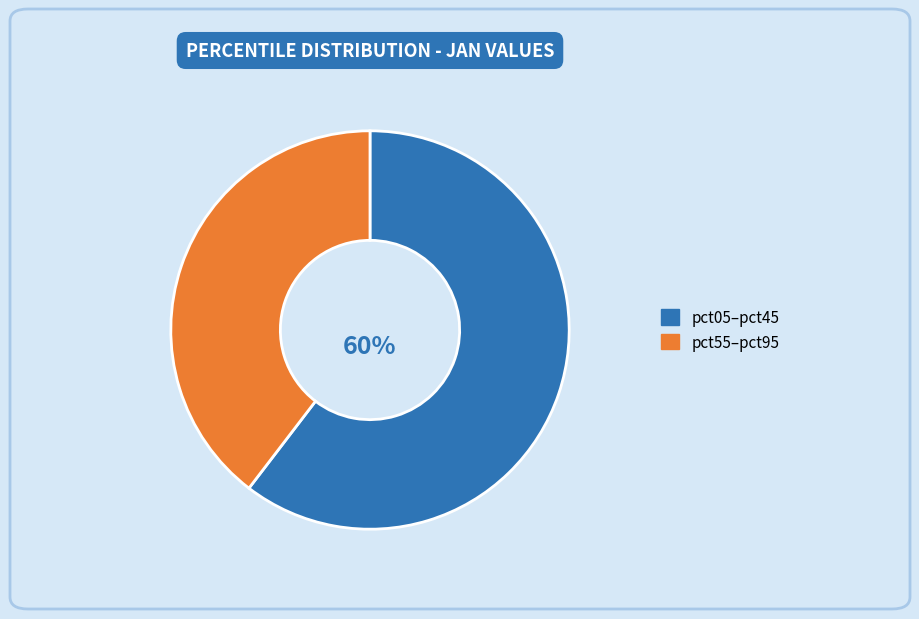

Is there any slice that represents more than half of the pie?

Yes